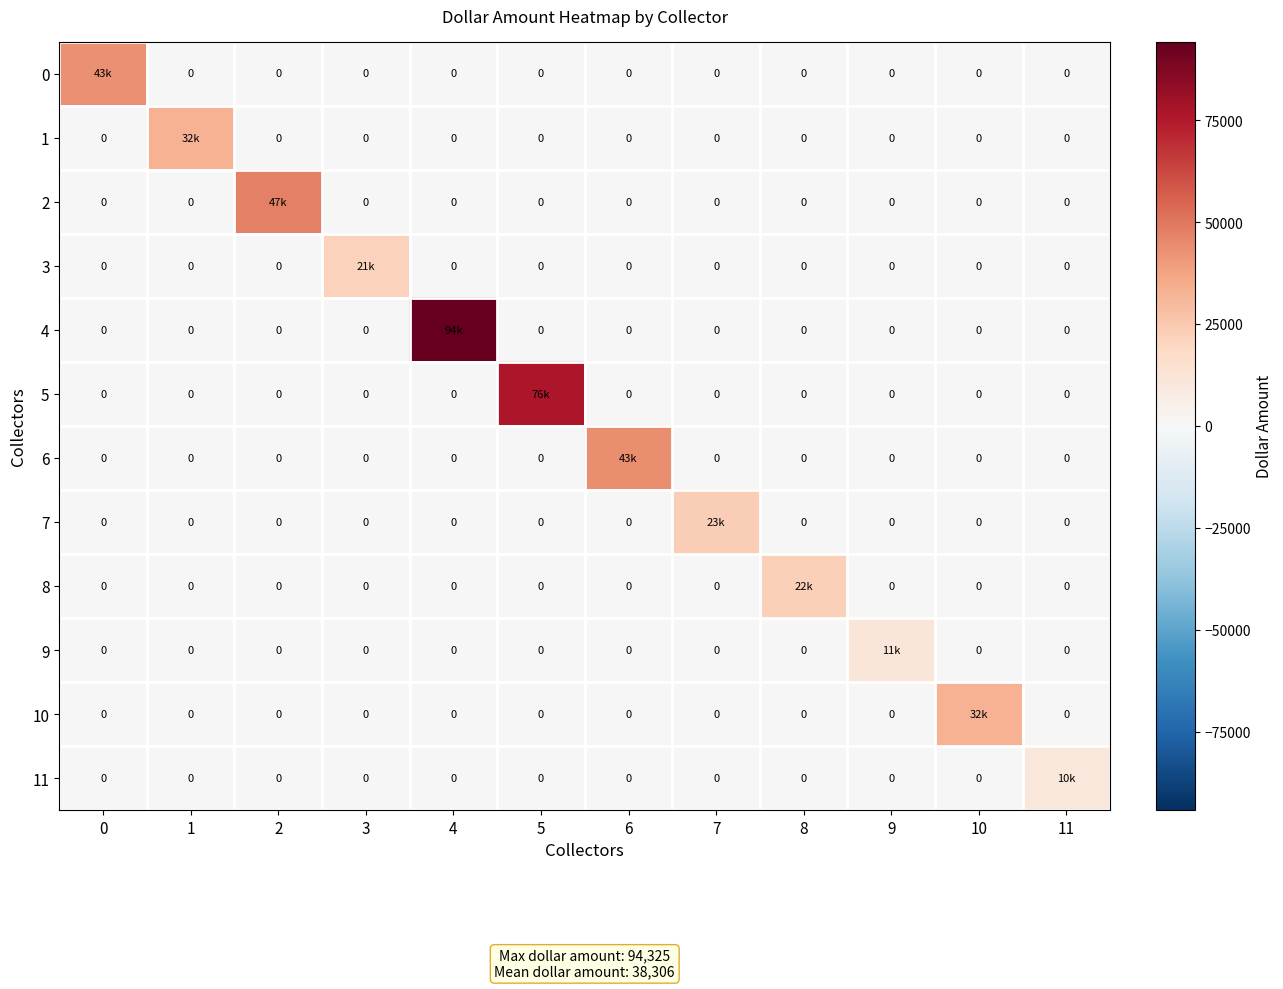

Which series has the largest range (max minus min)?

4